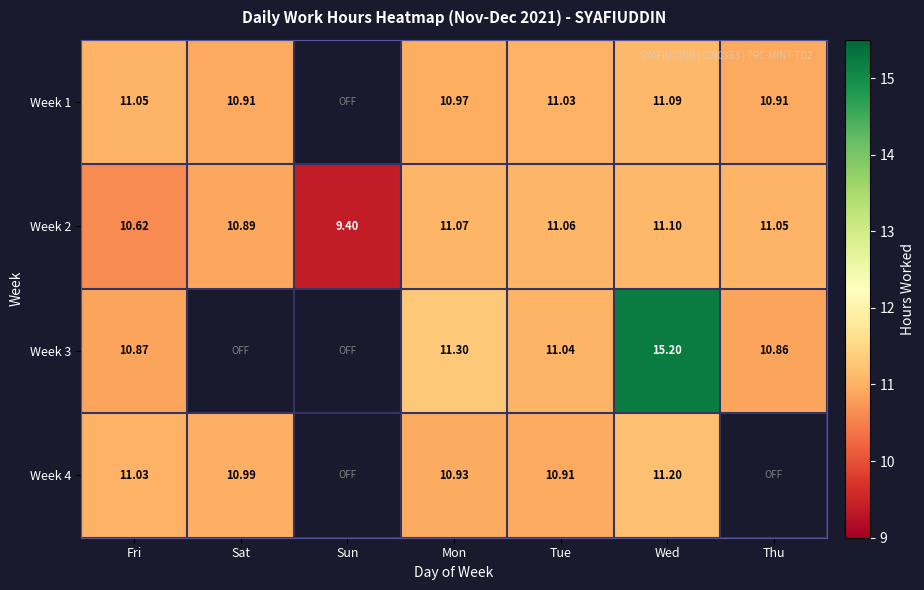

At which label does Week 2 reach its peak?

Wed